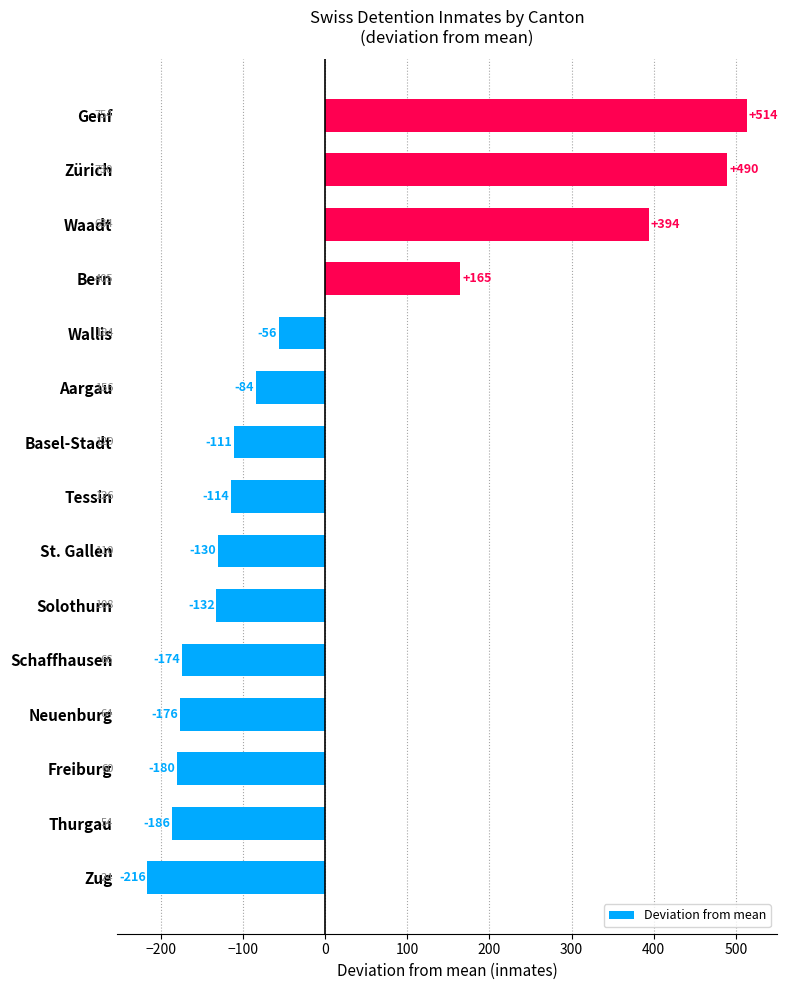

At which label is the value closest to 148?

Bern